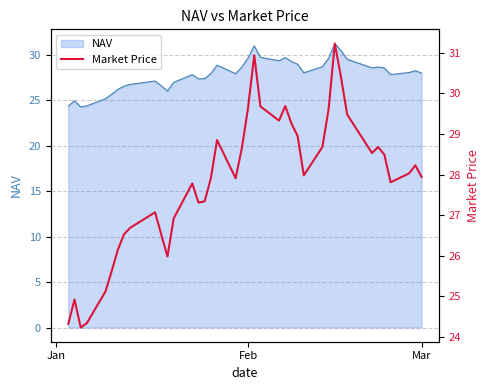

What is the label of the 40th point from the right?

Jan